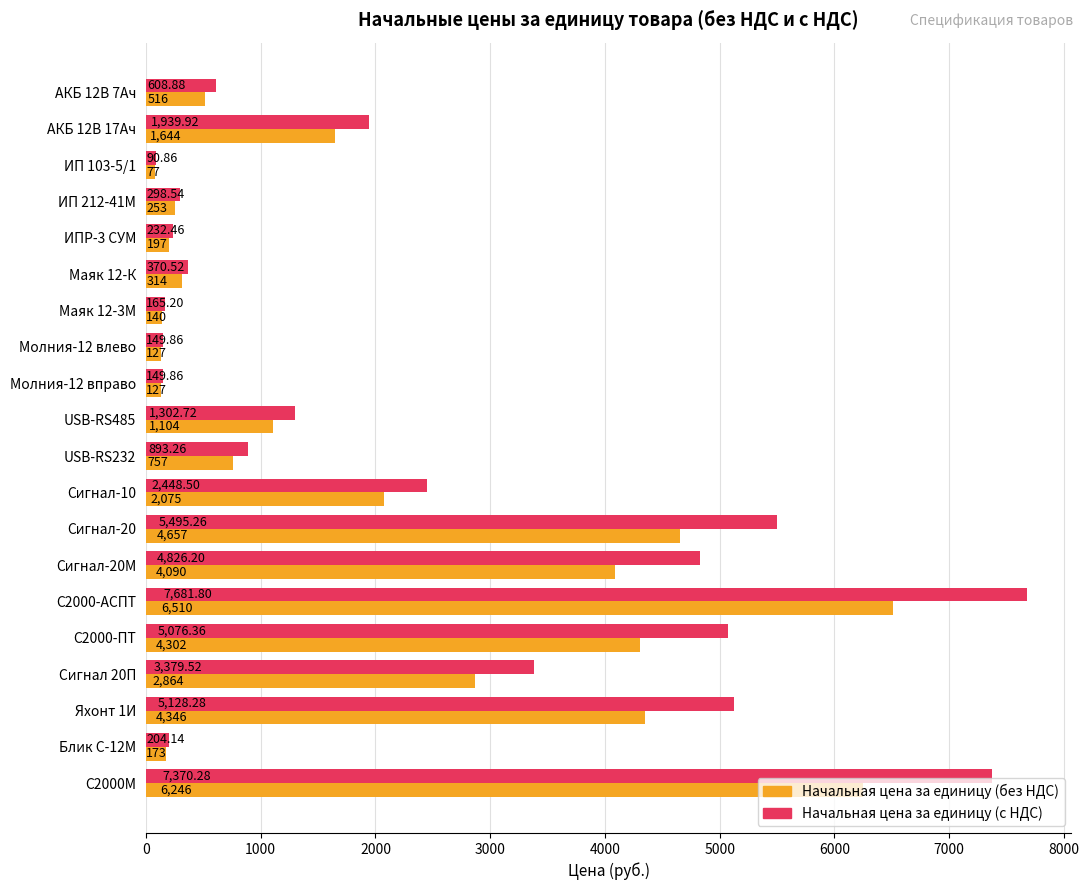

What is the difference between the Начальная цена за единицу (без НДС) values at Сигнал-20М and Сигнал-10?

2015.0